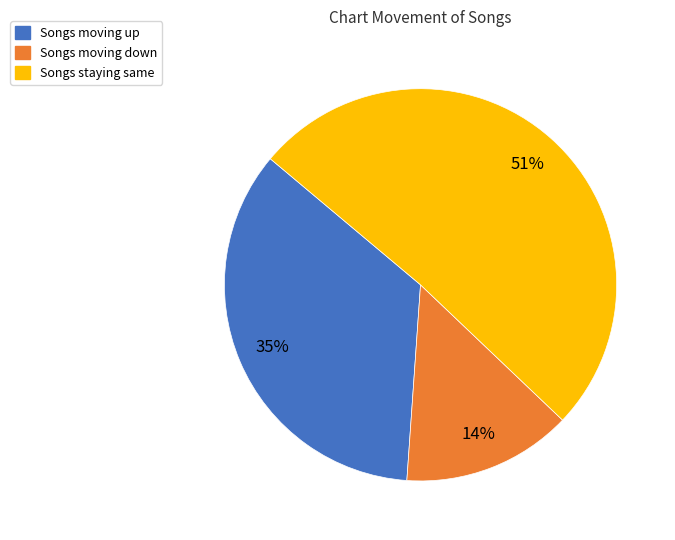

Count the number of slices in the pie.

3